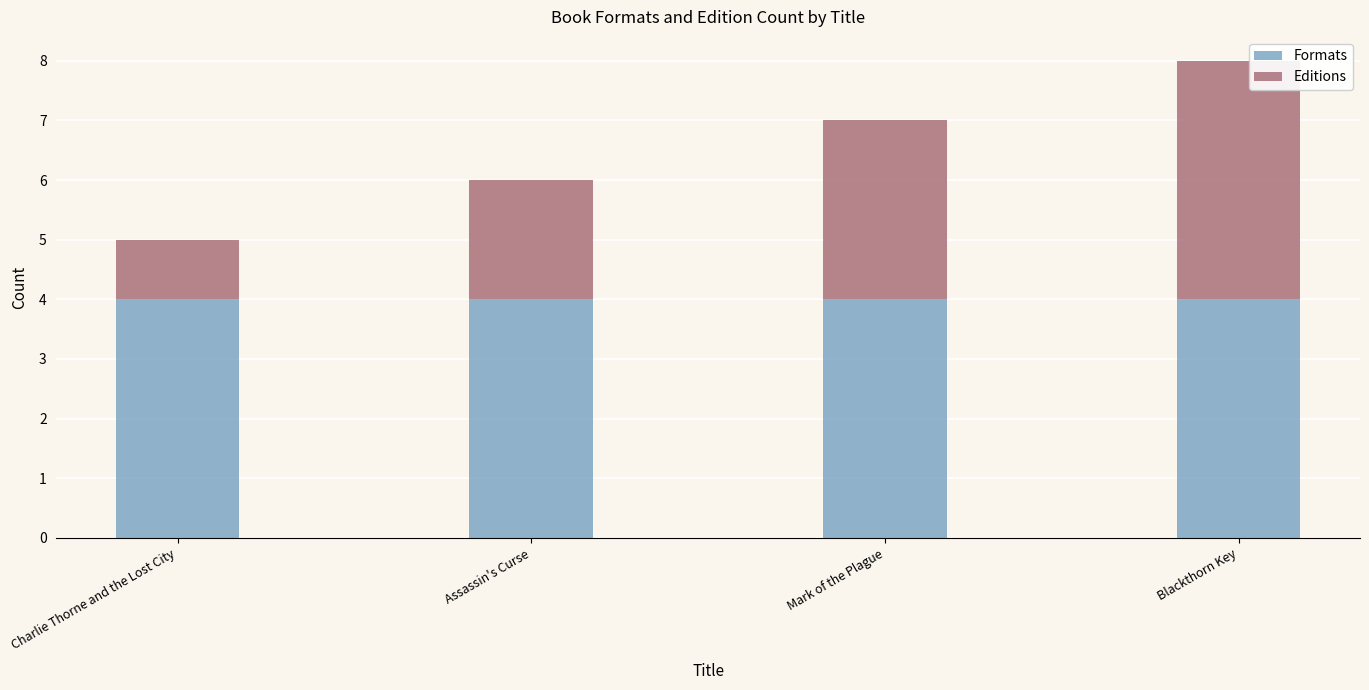

The Formats series shows 6 at Blackthorn Key. True or false?

False